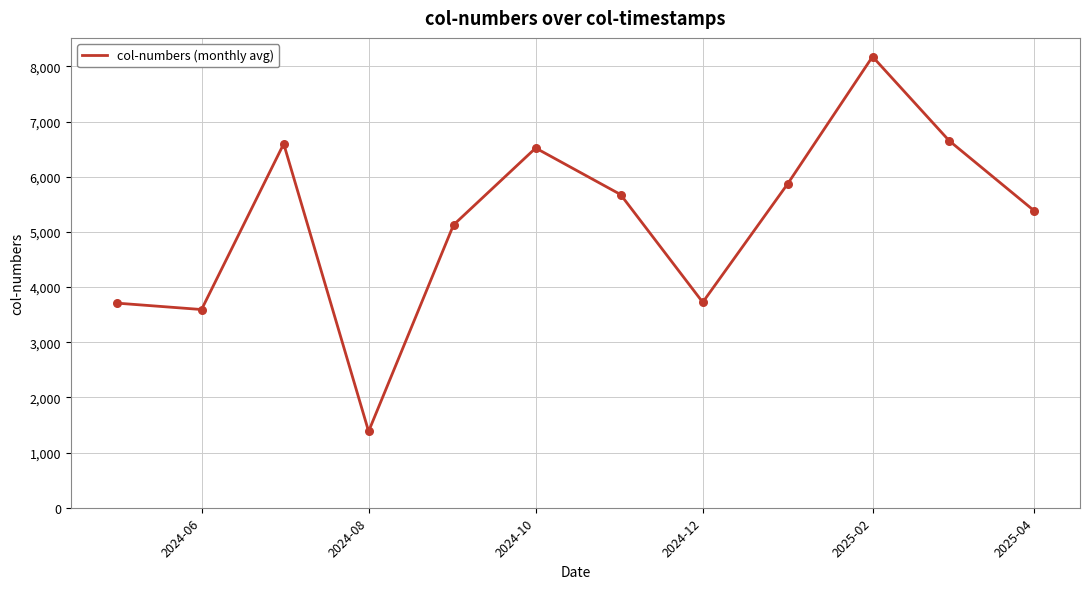

What is the maximum value shown in the chart?

8178.7